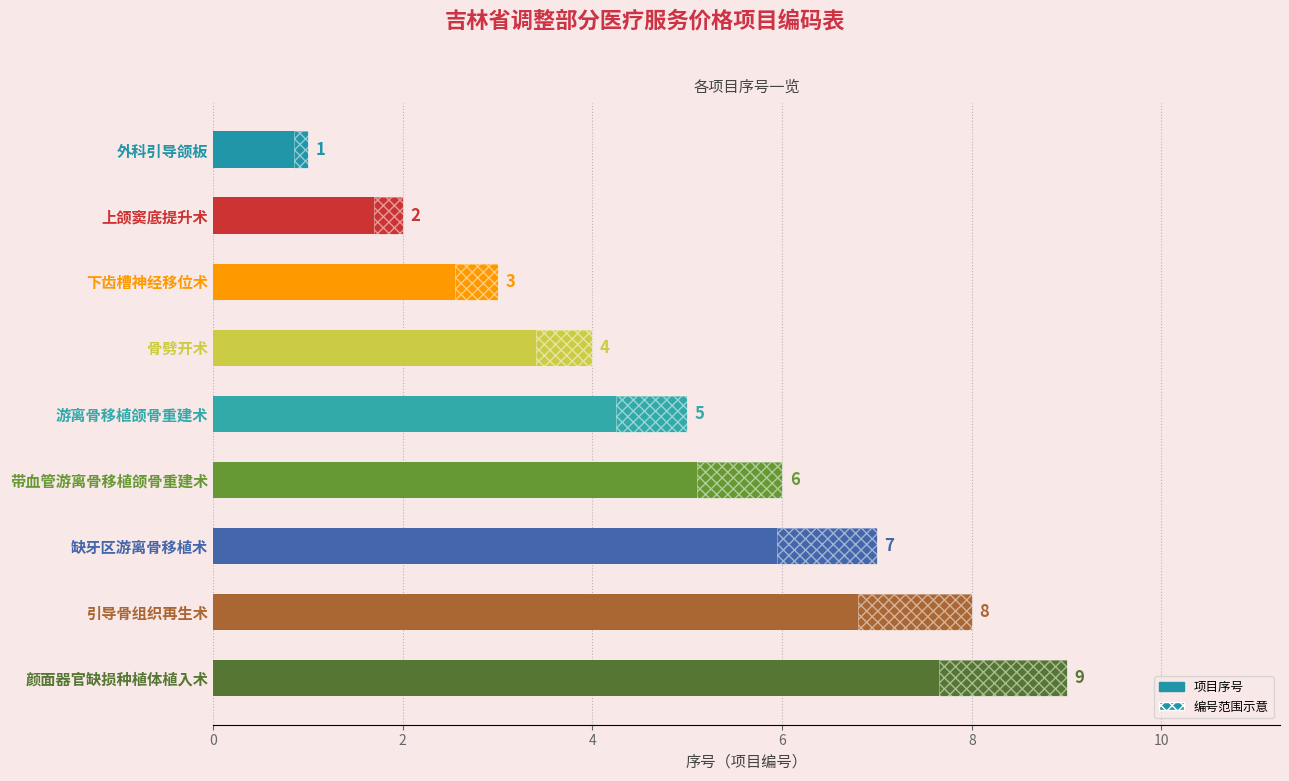

Does the chart contain stacked bars?

No